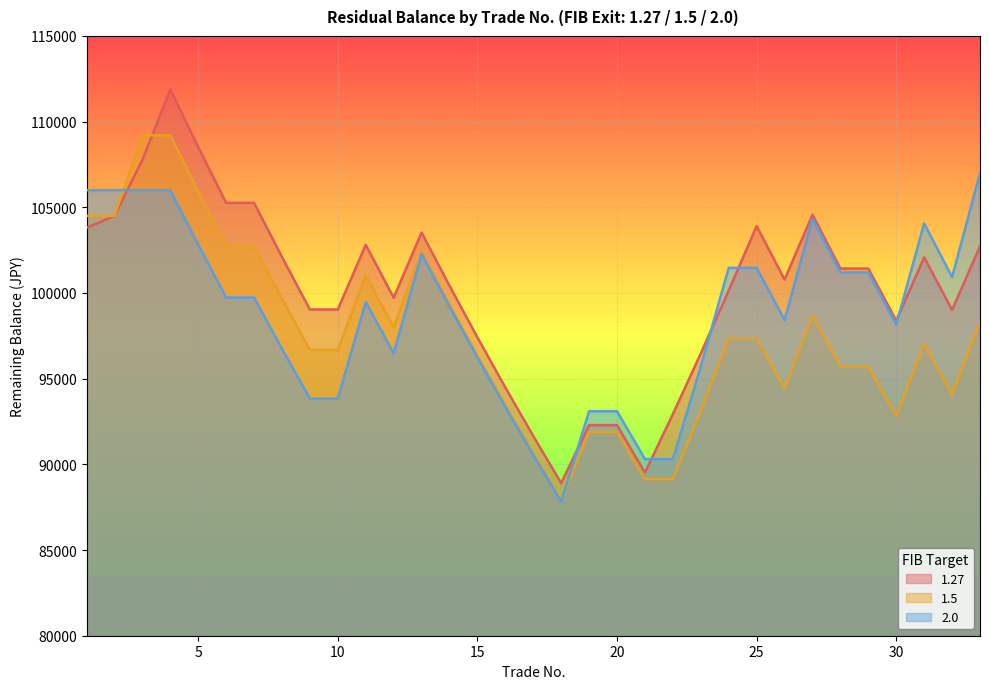

Where do 1.27 and 2.0 first cross each other?

2 and 3